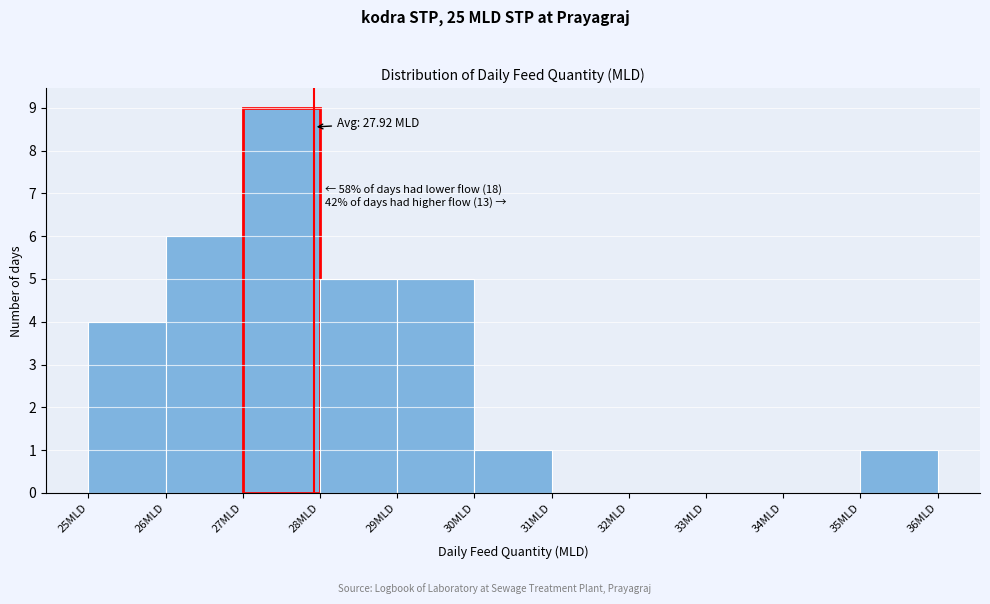

Over which range of the x-axis is the bar tallest?

27 to 28